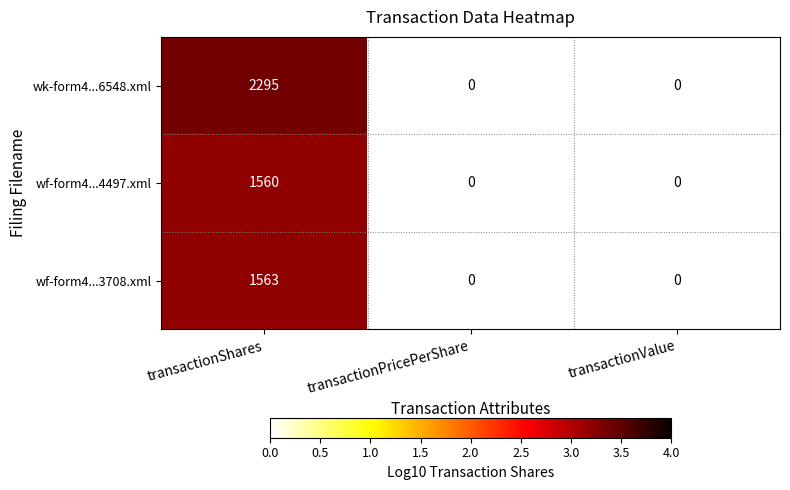

The value of wf-form4...3708.xml at transactionShares is 1563. True or false?

True